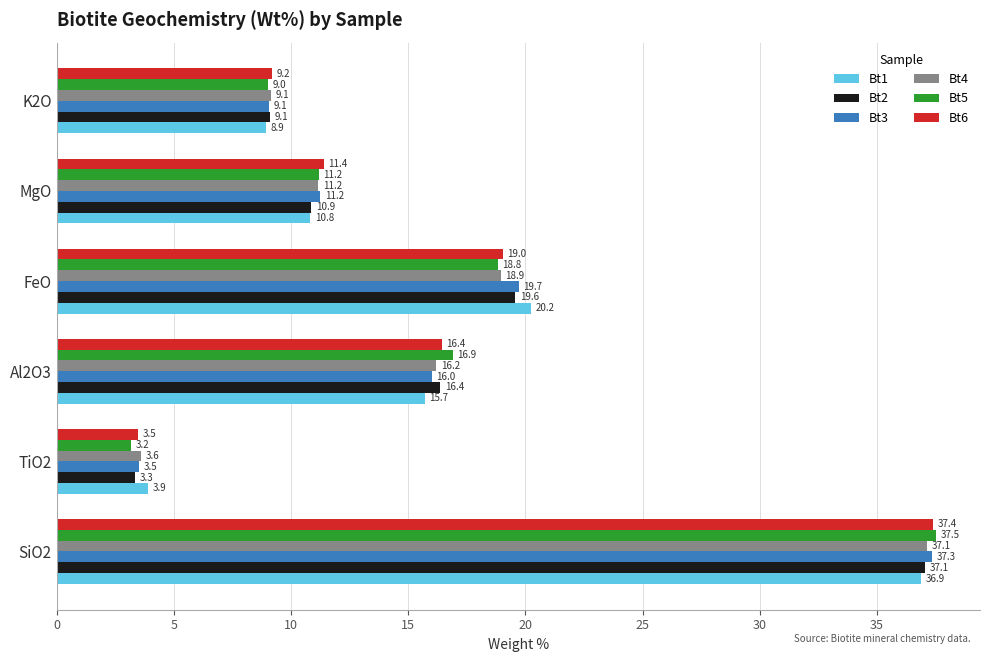

The value of Bt5 at Al2O3 is 3.6. True or false?

False